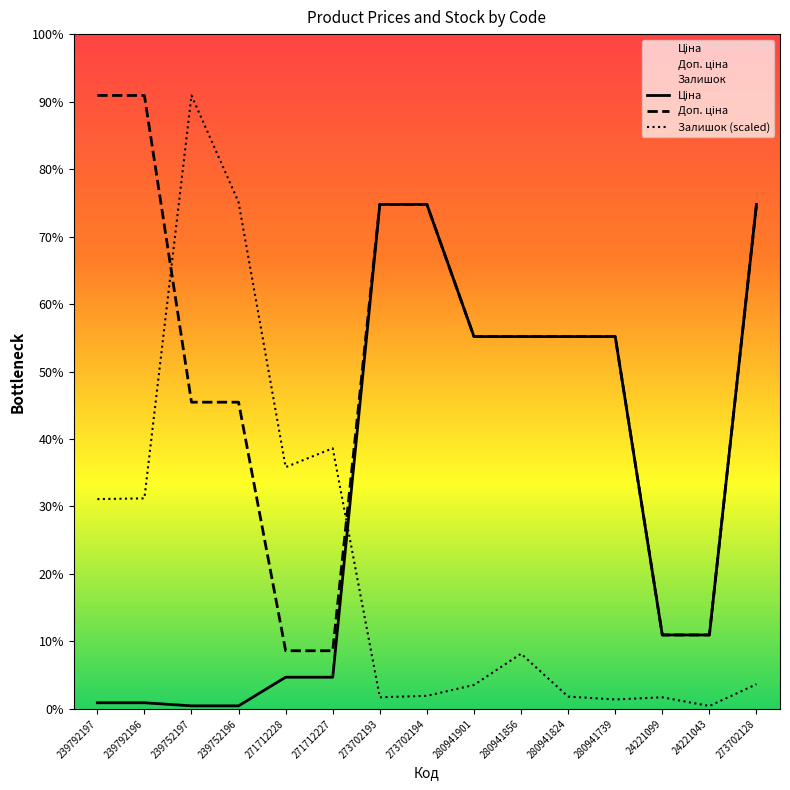

How many categories are shown in the chart?

15